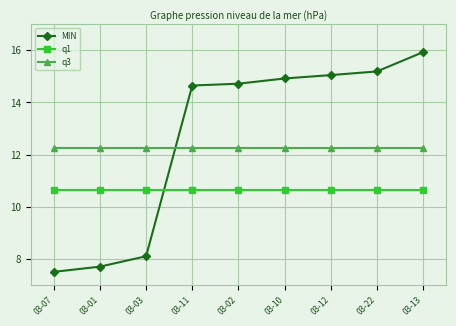

What is the label of the 2nd point from the left?

03-01